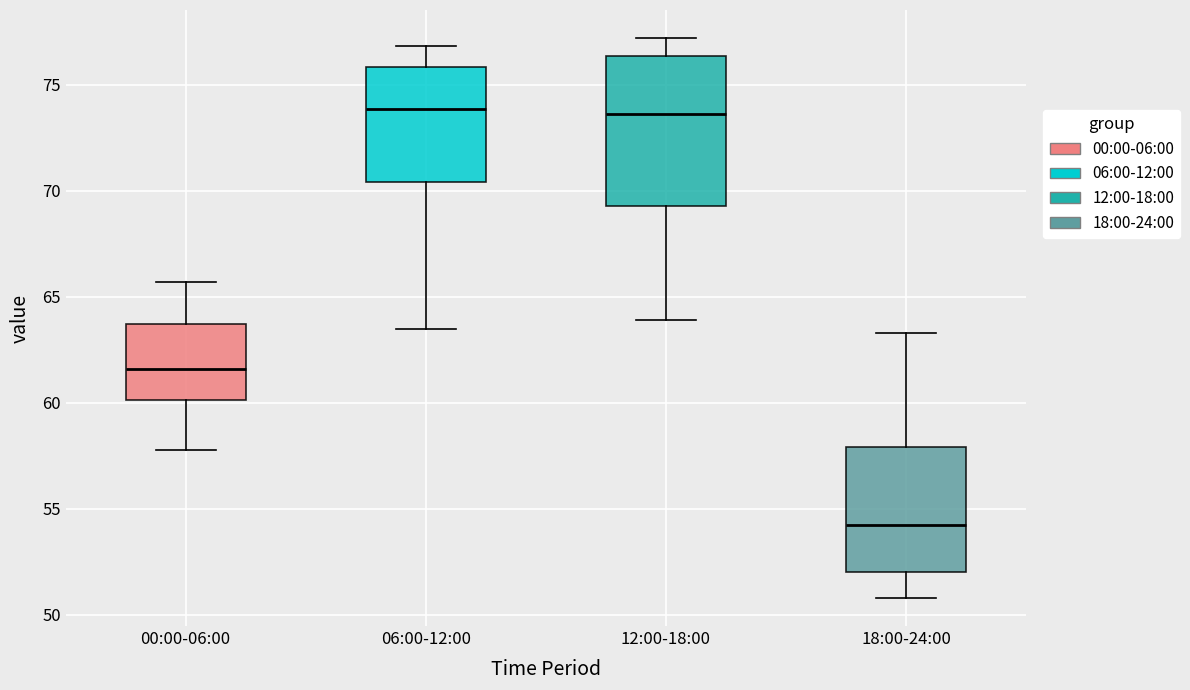

Where does the upper whisker of the box for 18:00-24:00 end on the y-axis? The values are not printed on the chart, so give them approximately, as read against the axis.

63.5